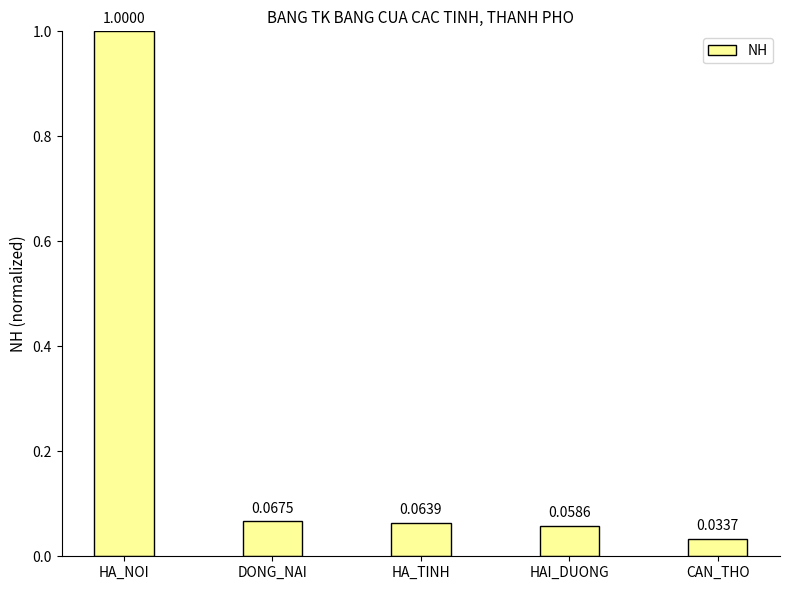

What is the sum of all values?

1.2